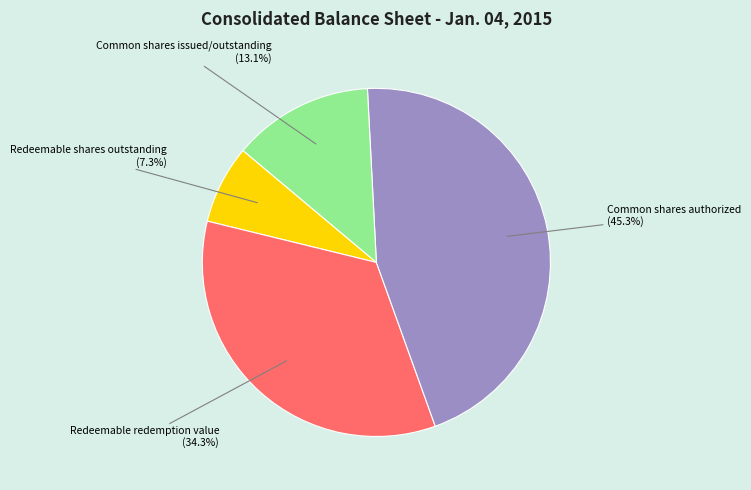

To the nearest percent, what is the average slice percentage?

25%